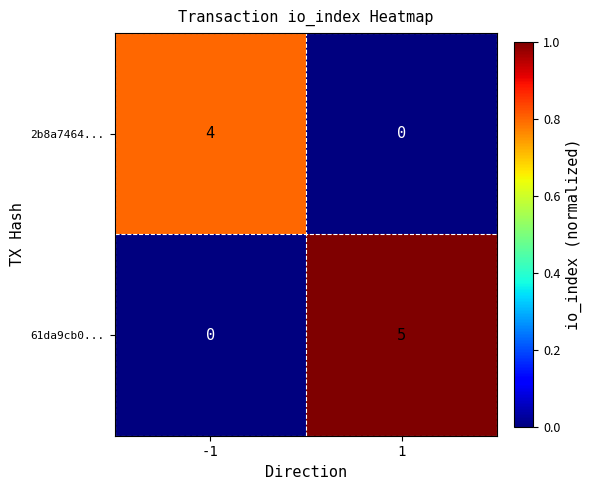

List the series in order of their overall mean, highest first.

61da9cb0..., 2b8a7464...